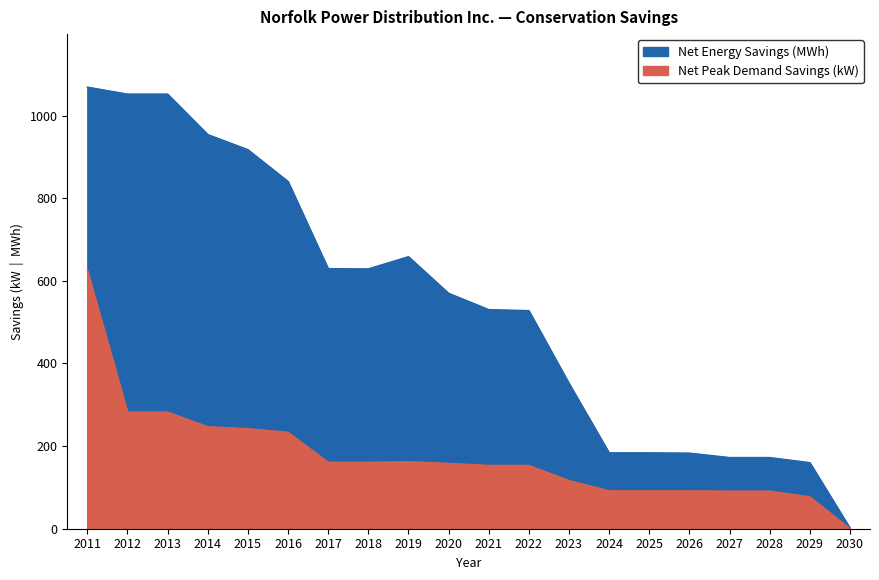

Is the value of Net Verified Annual Peak Demand Savings (kW) at 2015 greater than the value of Net Verified Annual Energy Savings (kWh) at 2012?

No